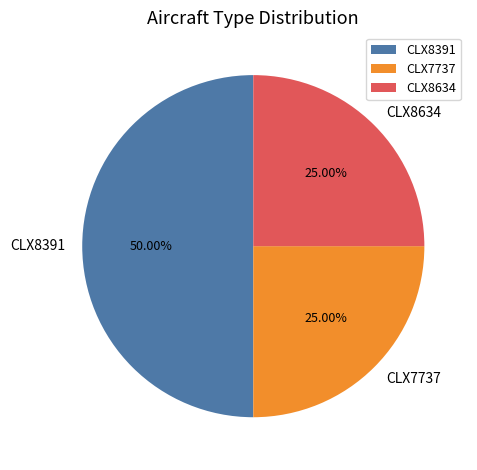

Count the number of slices in the pie.

3